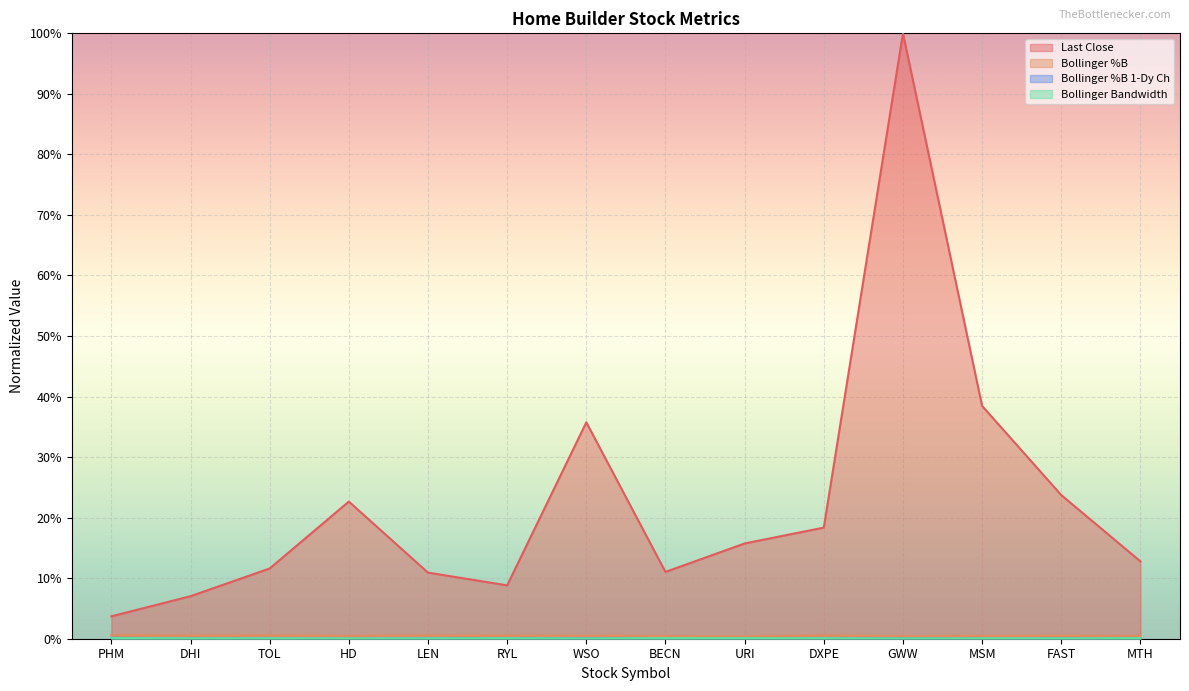

What are all the series names shown in the legend?

Last Close, Bollinger %B, Bollinger %B 1-Dy Ch, Bollinger Bandwidth